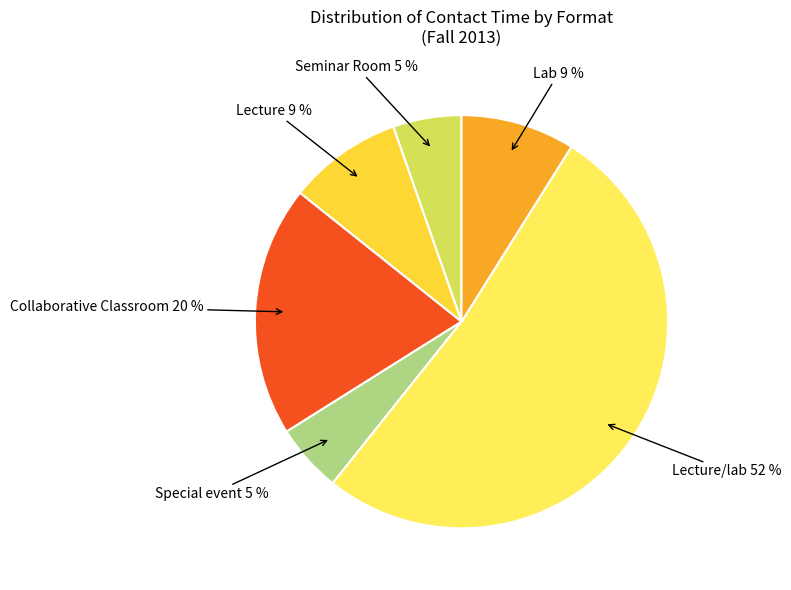

To the nearest percent, what is the average slice percentage?

17%